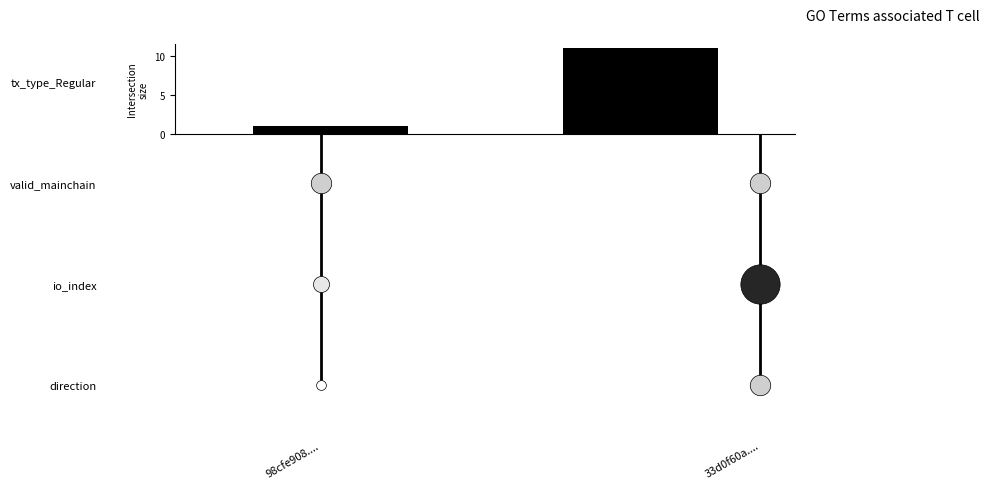

Reading left to right, what are all the values shown in this chart?

98cfe908....=1	33d0f60a....=11